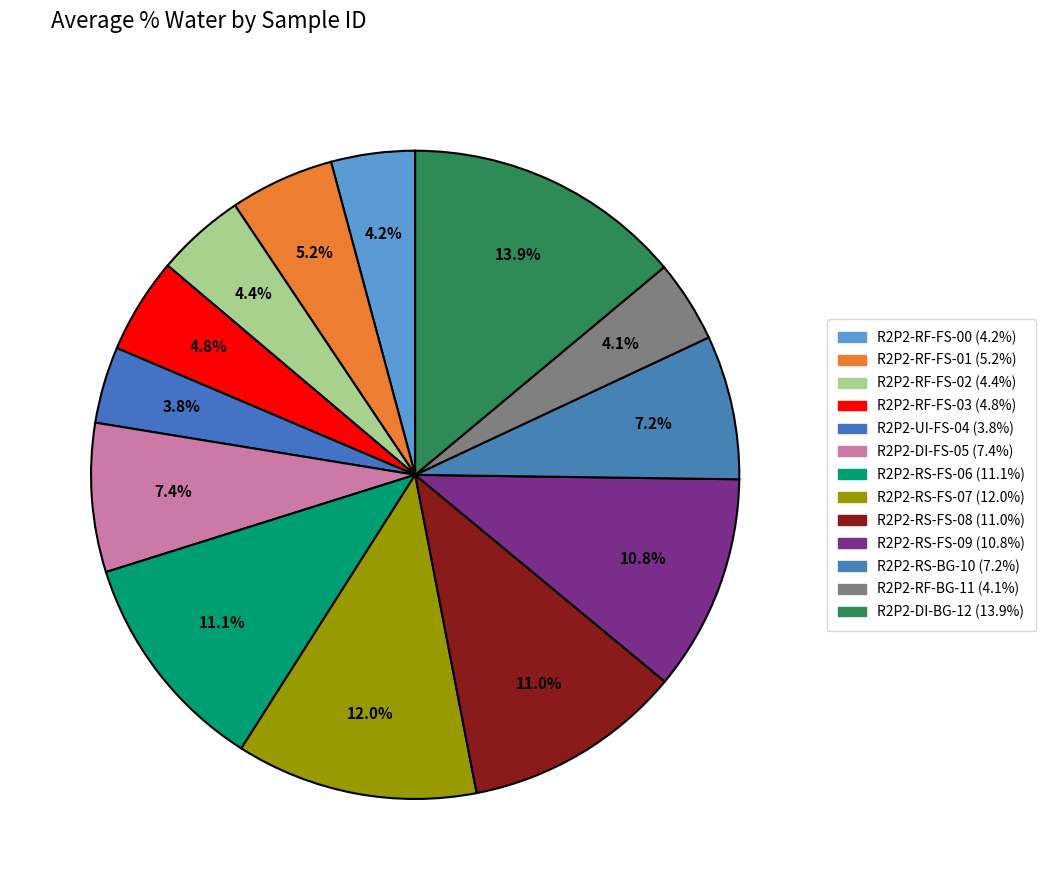

How many slices are in this pie chart?

13